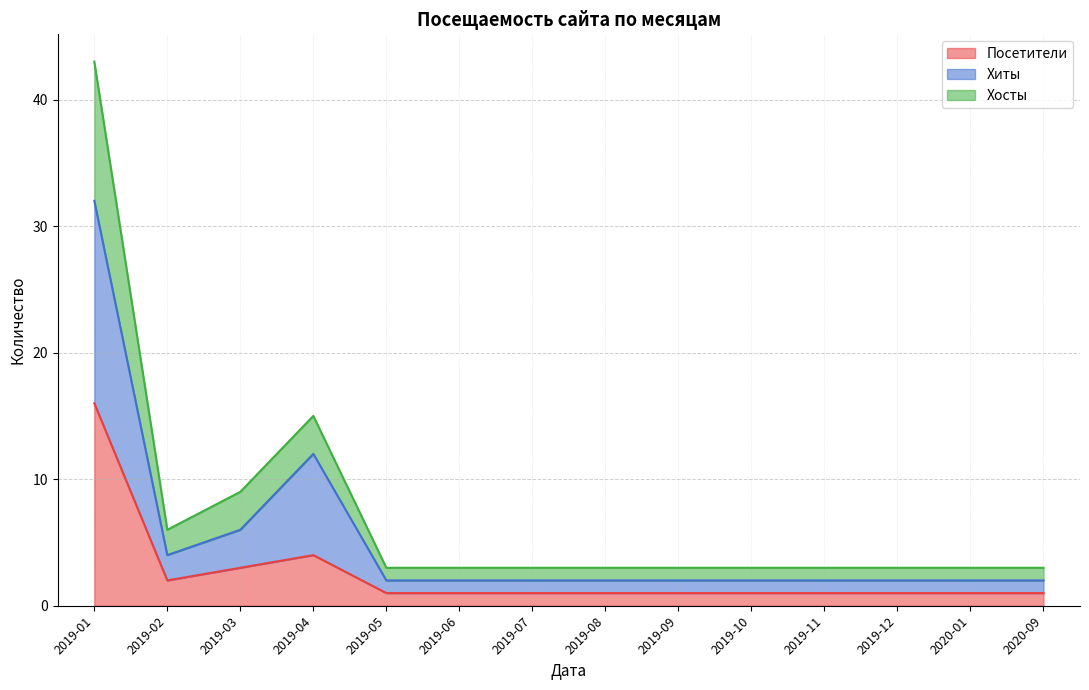

Between 2019-09 and 2020-01, which series saw the biggest shift?

Посетители